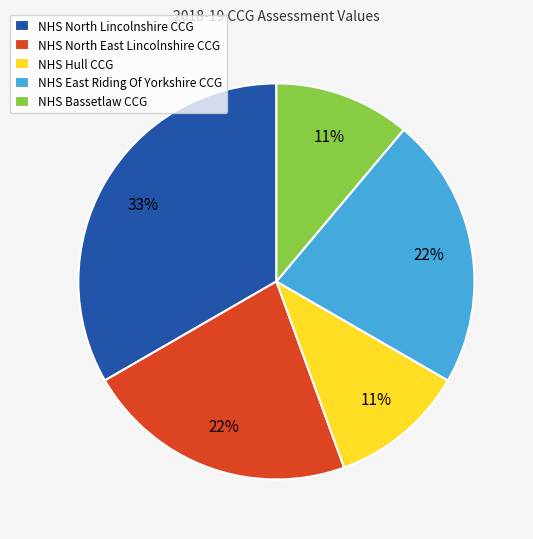

To the nearest percent, what percentage of the pie is NHS North East Lincolnshire CCG?

22%